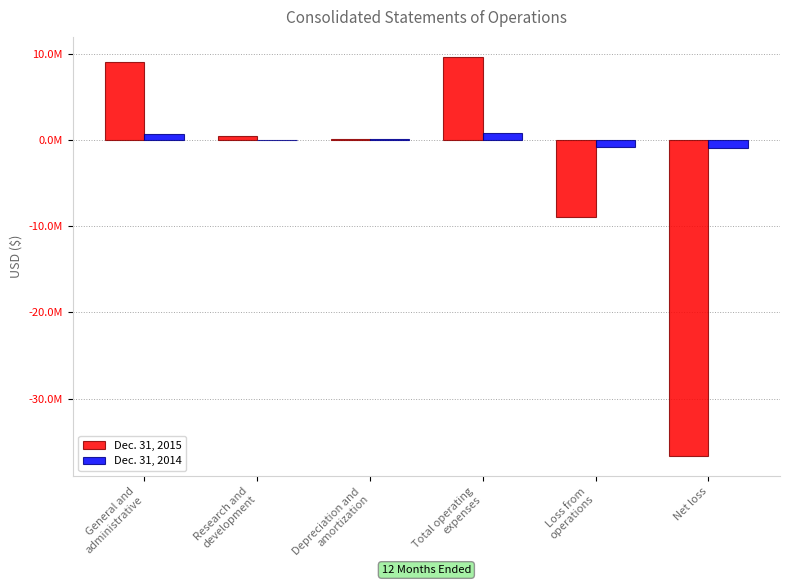

Does the chart contain stacked bars?

No